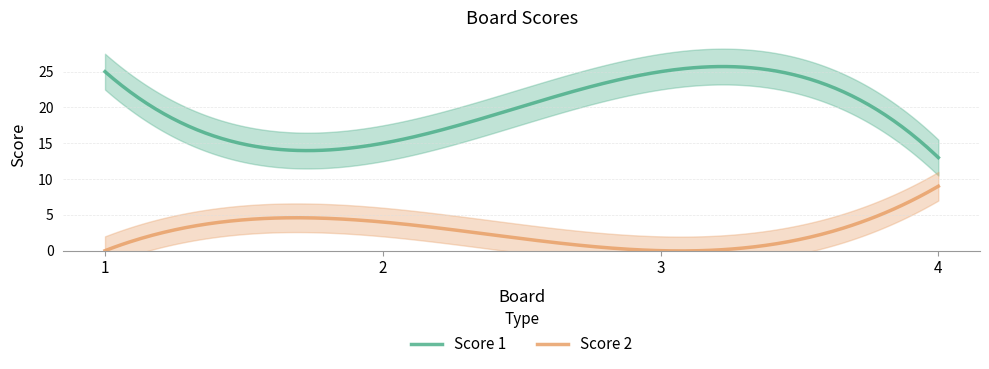

At which category does Score 1 reach its first local valley?

2